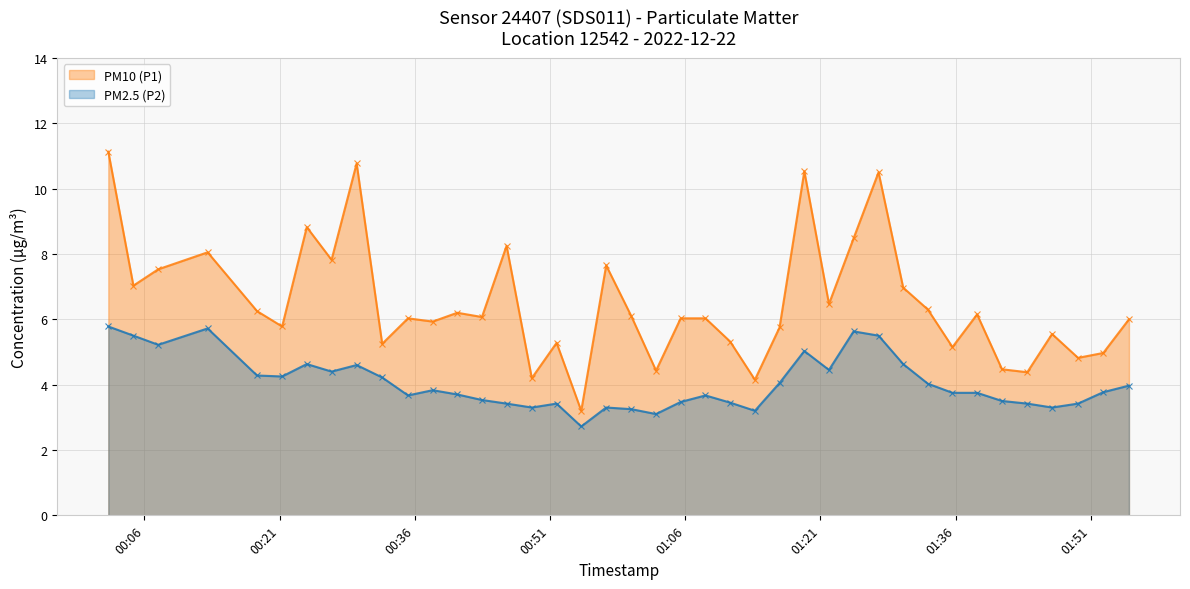

List the labels in order of PM2.5 (P2) value, smallest first.

2022-12-22T00:54:28, 2022-12-22T01:02:46, 2022-12-22T01:13:44, 2022-12-22T01:00:01, 2022-12-22T00:48:59, 2022-12-22T00:57:14, 2022-12-22T01:46:42, 2022-12-22T00:46:11, 2022-12-22T00:51:44, 2022-12-22T01:43:57, 2022-12-22T01:49:35, 2022-12-22T01:10:59, 2022-12-22T01:05:30, 2022-12-22T01:41:09, 2022-12-22T00:43:27, 2022-12-22T00:35:15, 2022-12-22T01:08:15, 2022-12-22T00:40:43, 2022-12-22T01:35:39, 2022-12-22T01:38:23, 2022-12-22T01:52:23, 2022-12-22T00:37:59, 2022-12-22T01:55:14, 2022-12-22T01:32:55, 2022-12-22T01:16:28, 2022-12-22T00:32:23, 2022-12-22T00:21:17, 2022-12-22T00:18:30, 2022-12-22T00:26:46, 2022-12-22T01:21:57, 2022-12-22T00:29:33, 2022-12-22T00:24:01, 2022-12-22T01:30:11, 2022-12-22T01:19:13, 2022-12-22T00:07:32, 2022-12-22T00:04:47, 2022-12-22T01:27:27, 2022-12-22T01:24:41, 2022-12-22T00:13:01, 2022-12-22T00:02:00